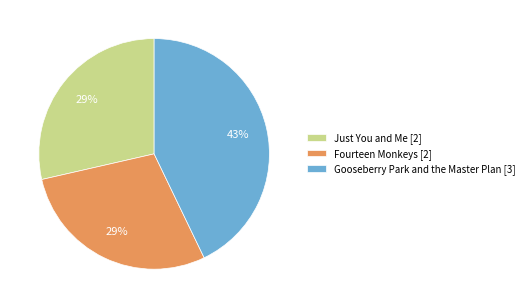

The Gooseberry Park and the Master Plan slice represents 51% of the pie. True or false?

False